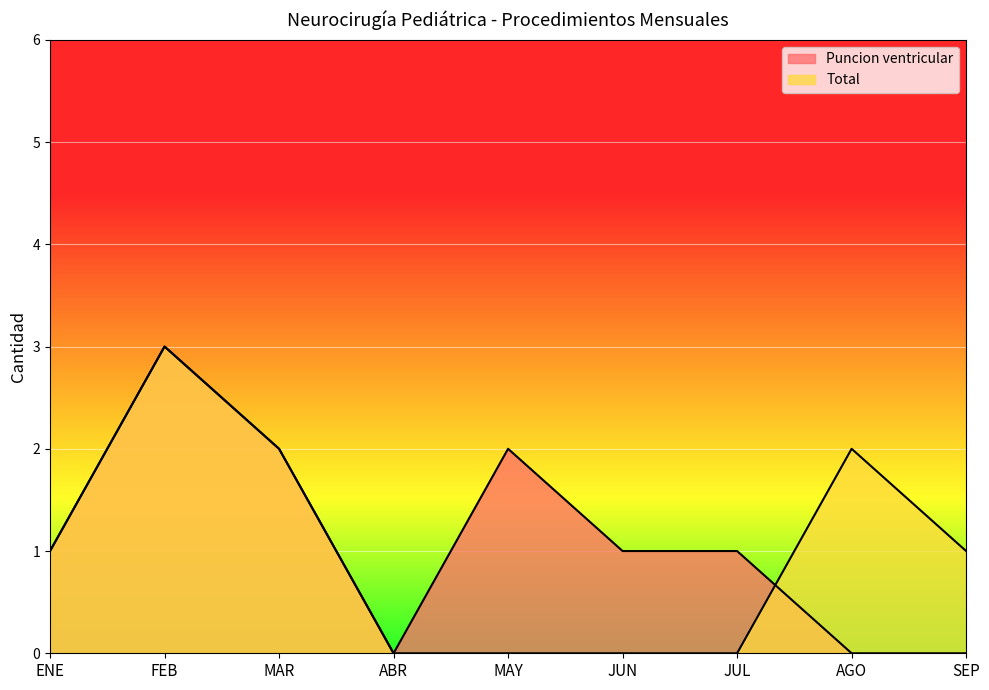

Where is Puncion ventricular nearest to the value 1?

ENE